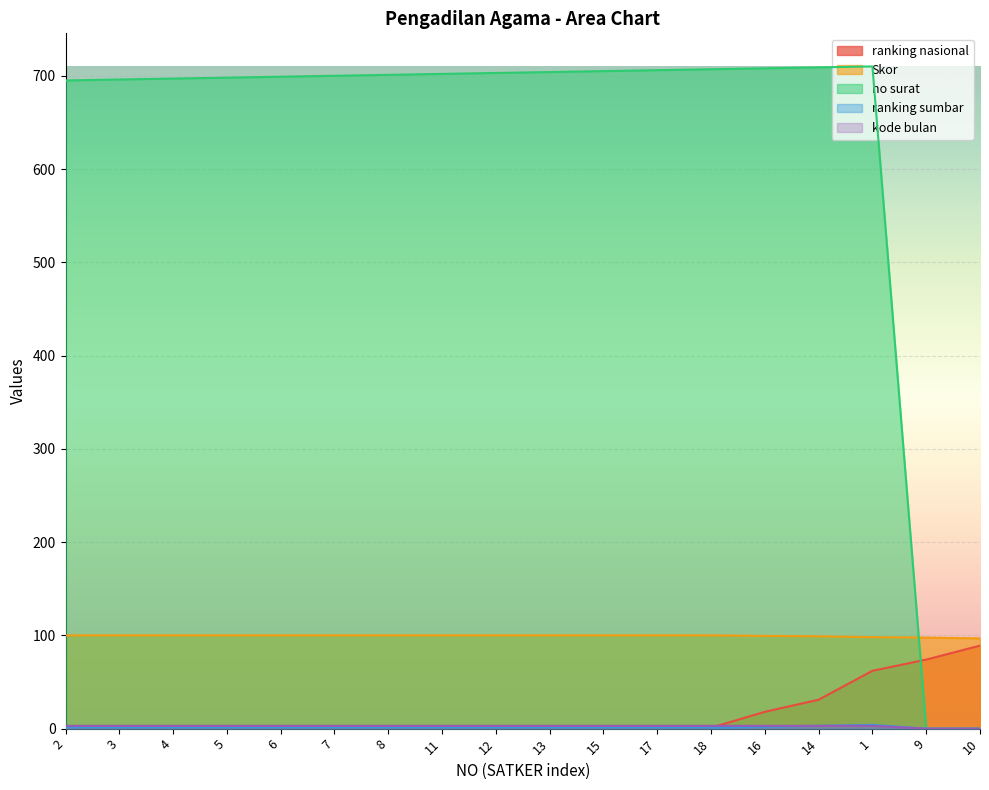

Rank the series by their maximum value, from highest to lowest.

no surat, Skor, ranking nasional, ranking sumbar, kode bulan